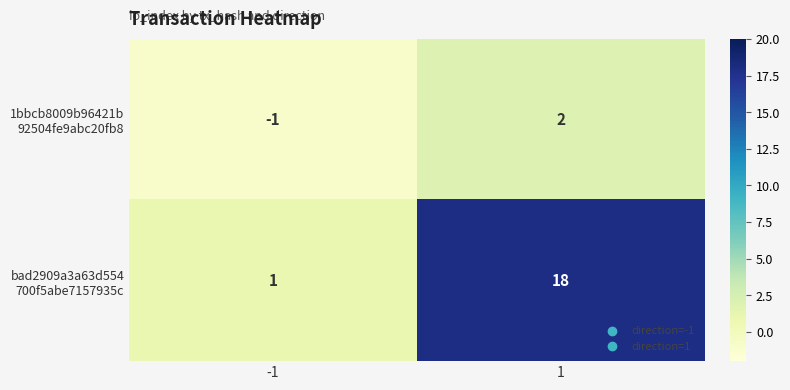

What is the total value across all series at 1?

20